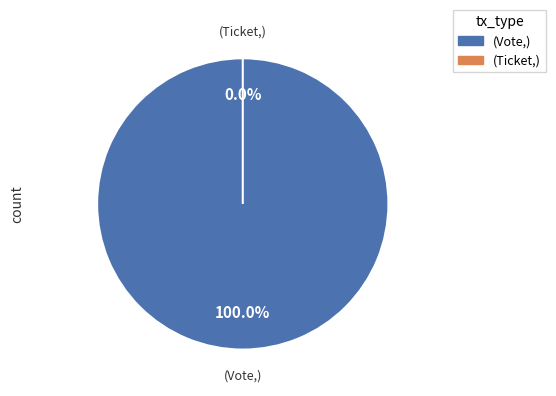

Combined, what portion of the pie is Ticket and Vote?

100.0%